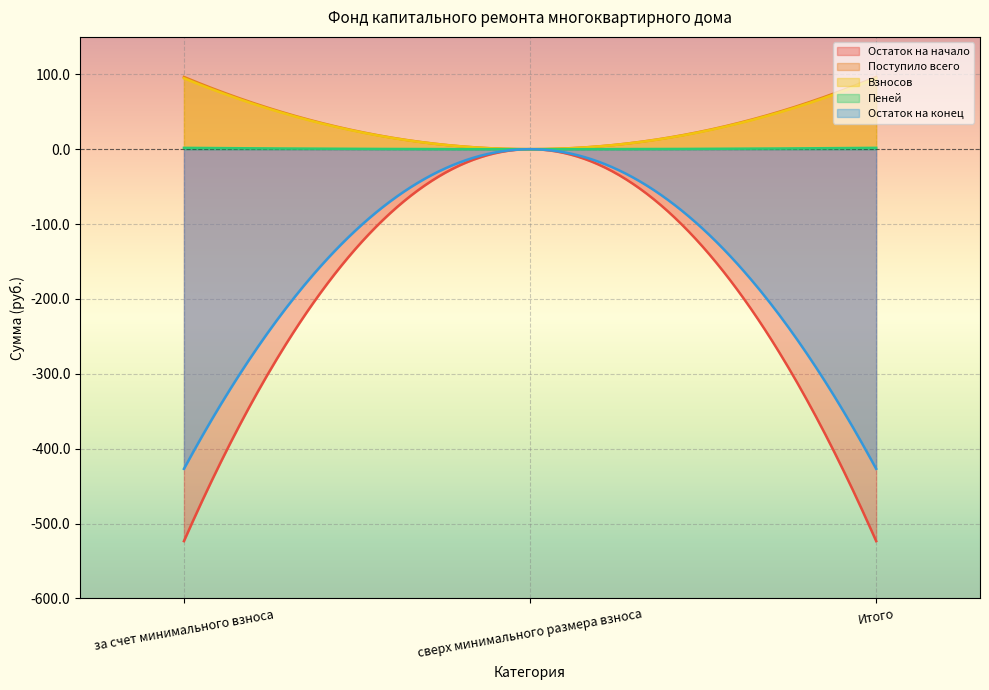

What is the spread (max minus min) of values at за счет минимального взноса?

620.0